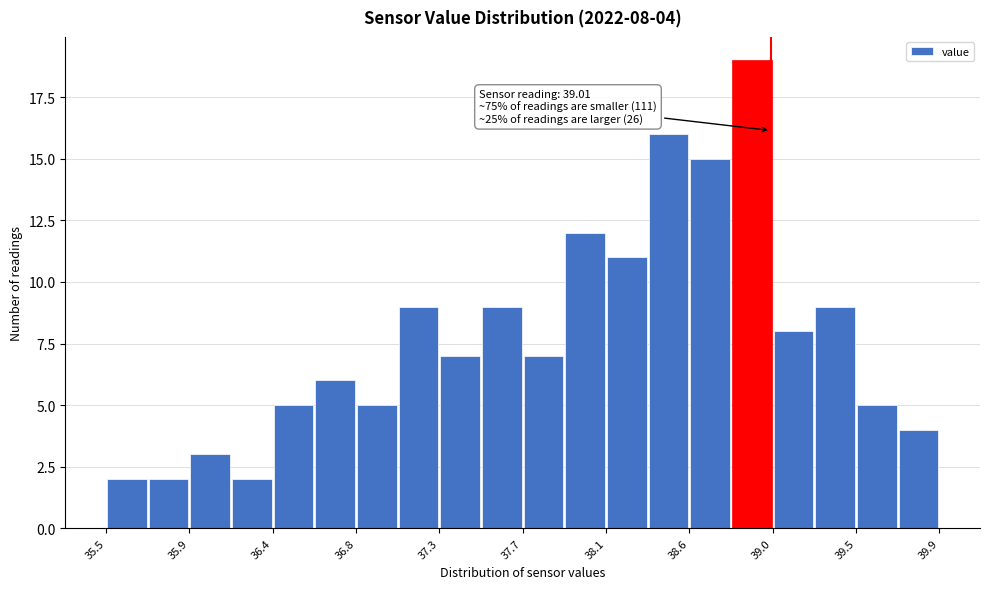

Which range on the x-axis has the tallest bar?

38.80 to 39.02